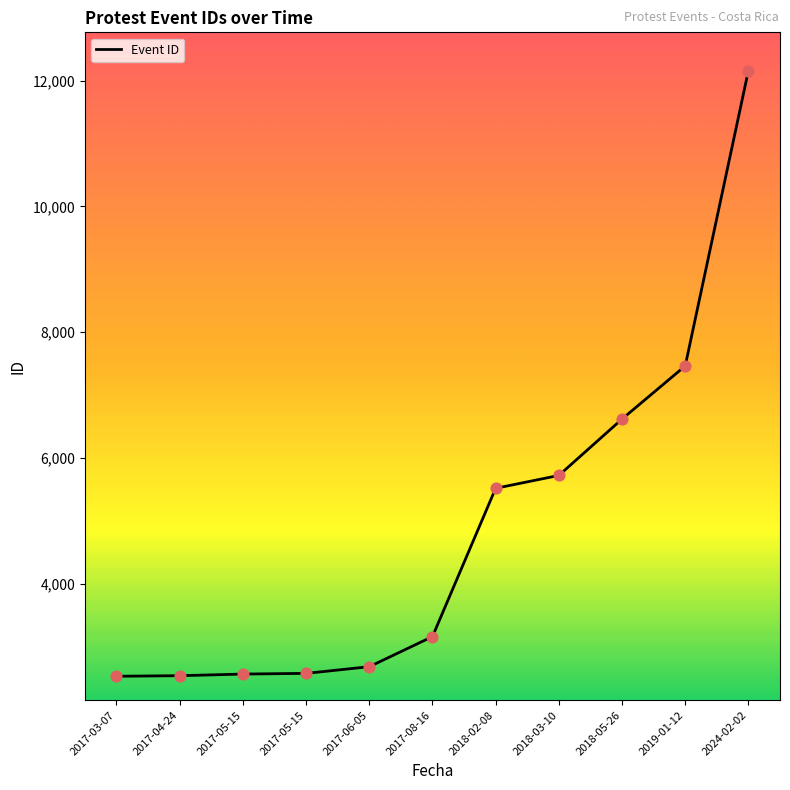

Between 2018-02-08 and 2017-05-15, which is larger?

2018-02-08